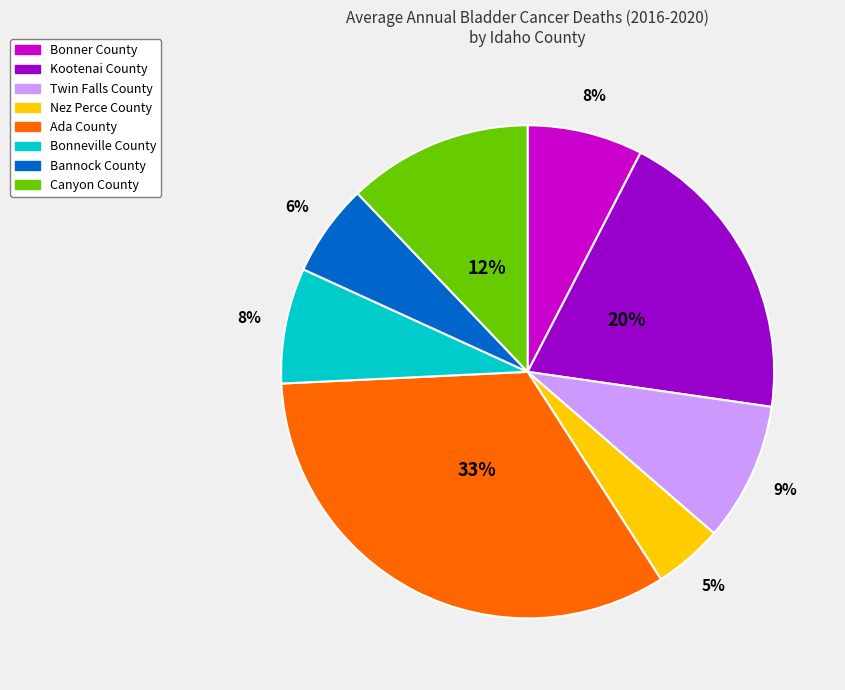

To the nearest percent, what portion does Ada County represent?

33%